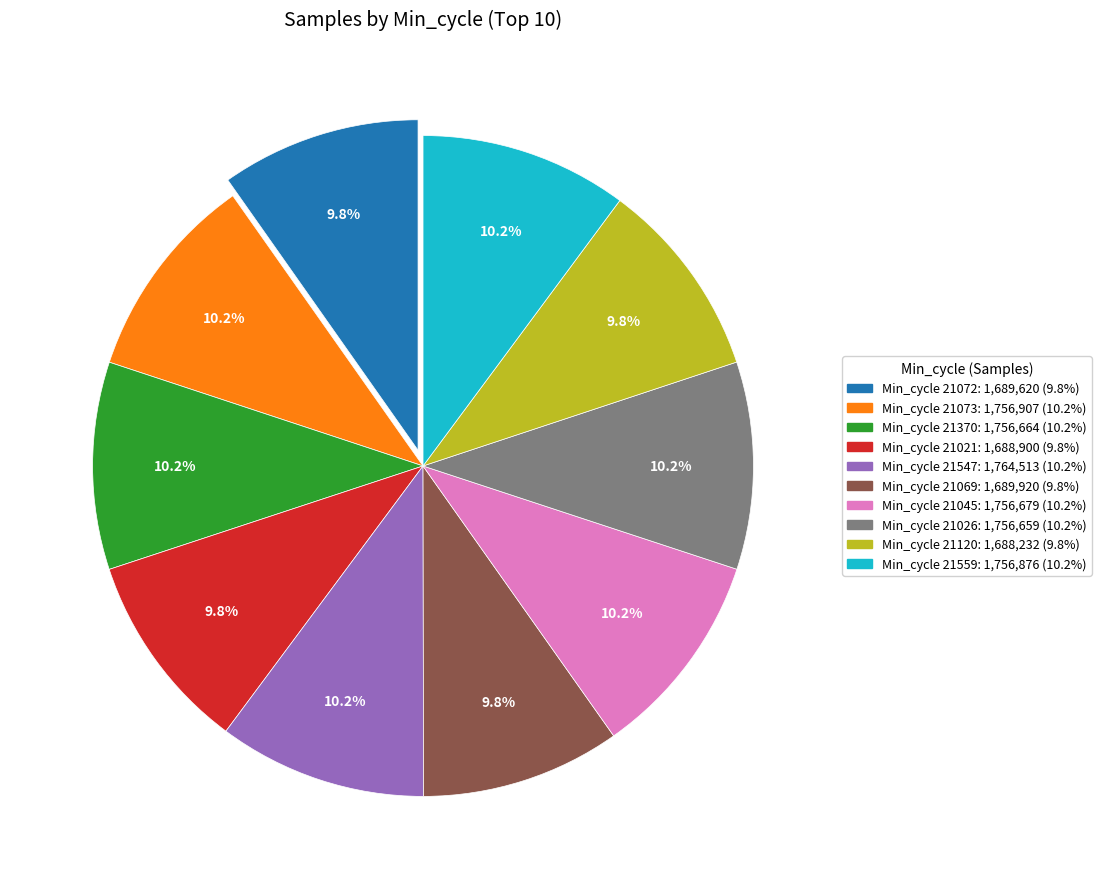

Is there a majority slice in this chart?

No